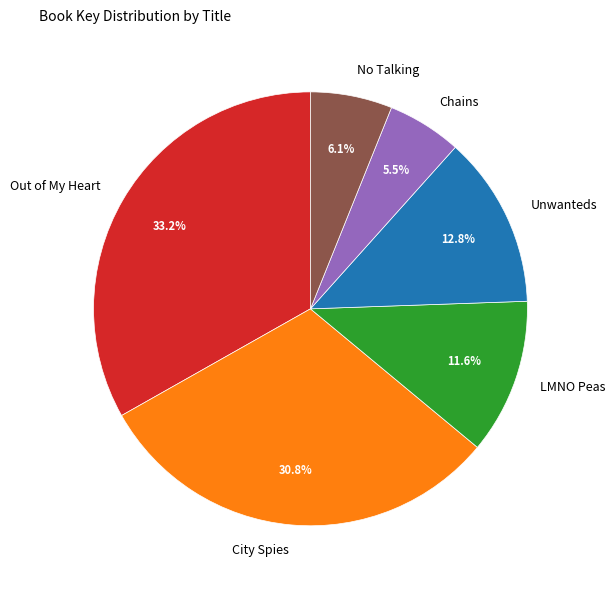

Which has a higher value, Unwanteds or No Talking?

Unwanteds